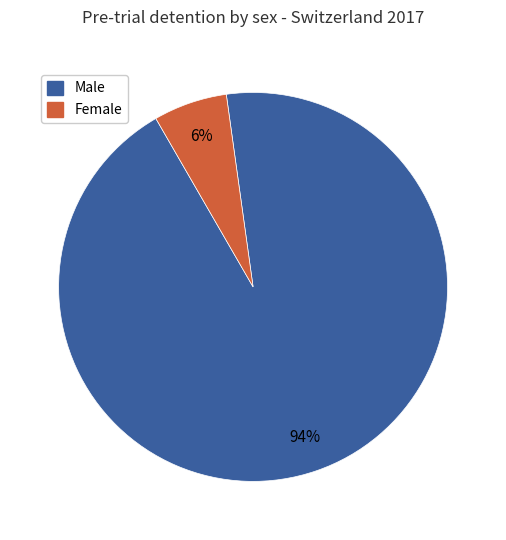

Count the number of slices in the pie.

2